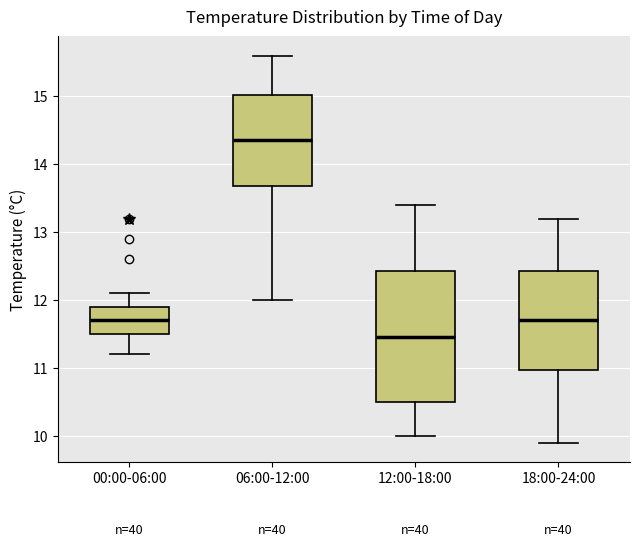

Comparing the boxes themselves (not the whiskers), which one is the tallest?

12:00-18:00